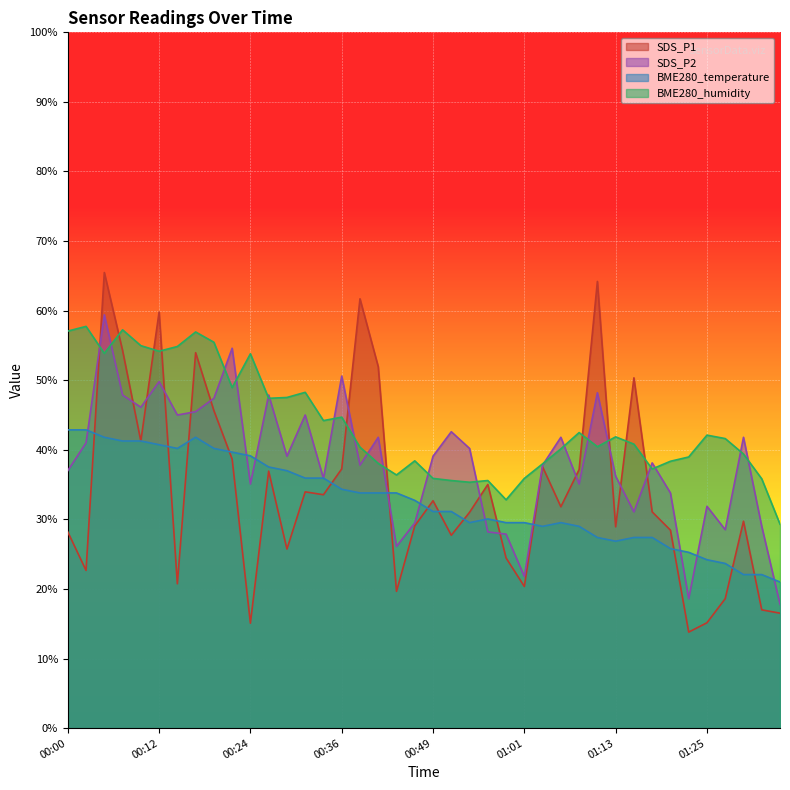

What is the smallest value displayed?

13.8